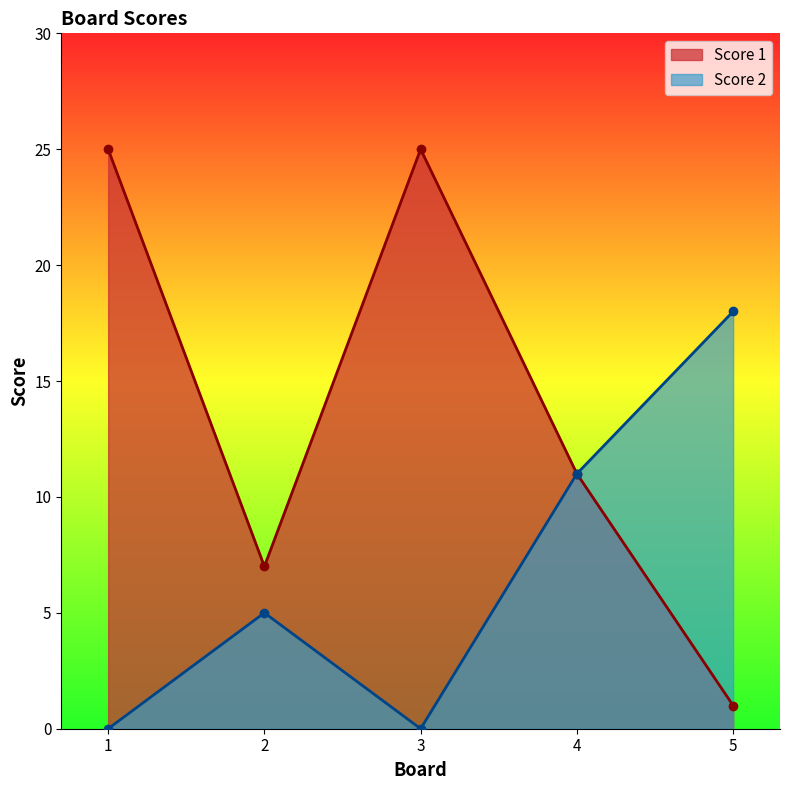

The value of Score 1 at 1 is 25. True or false?

True